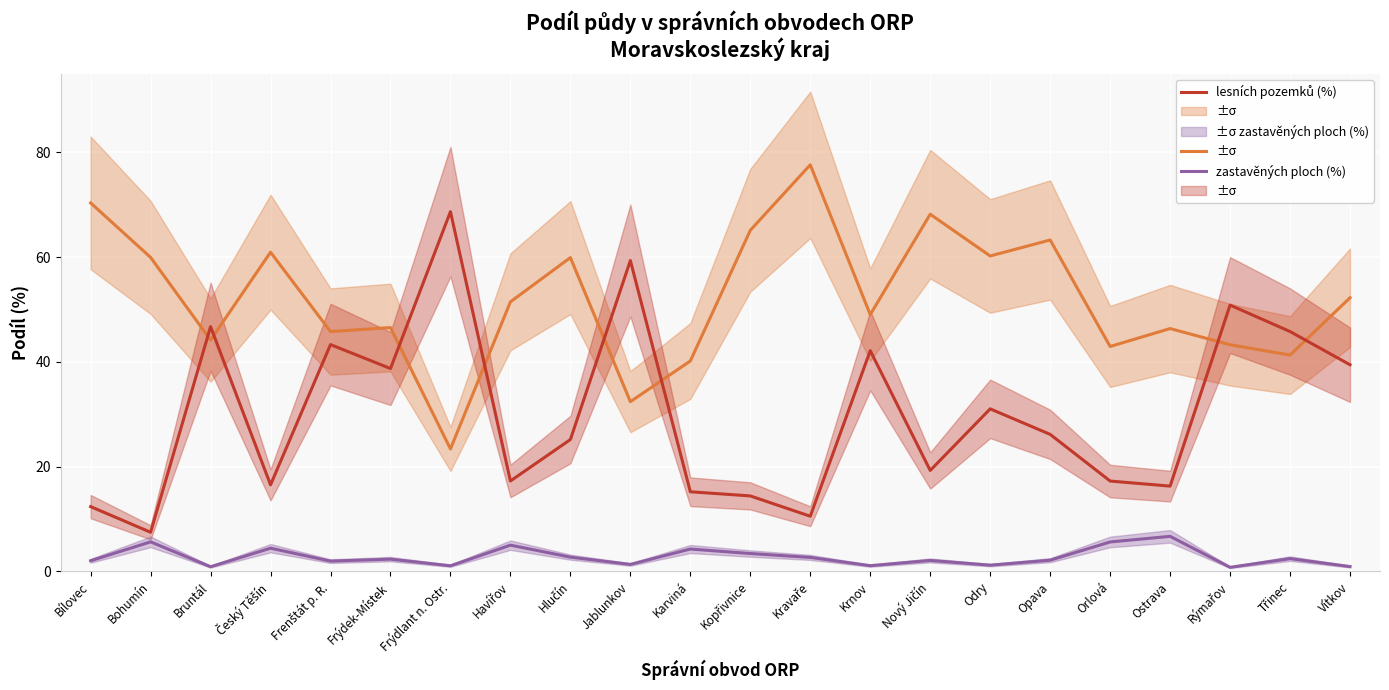

What is the value of the zemědělské půdy (%) point at the 13th from the left?

77.6